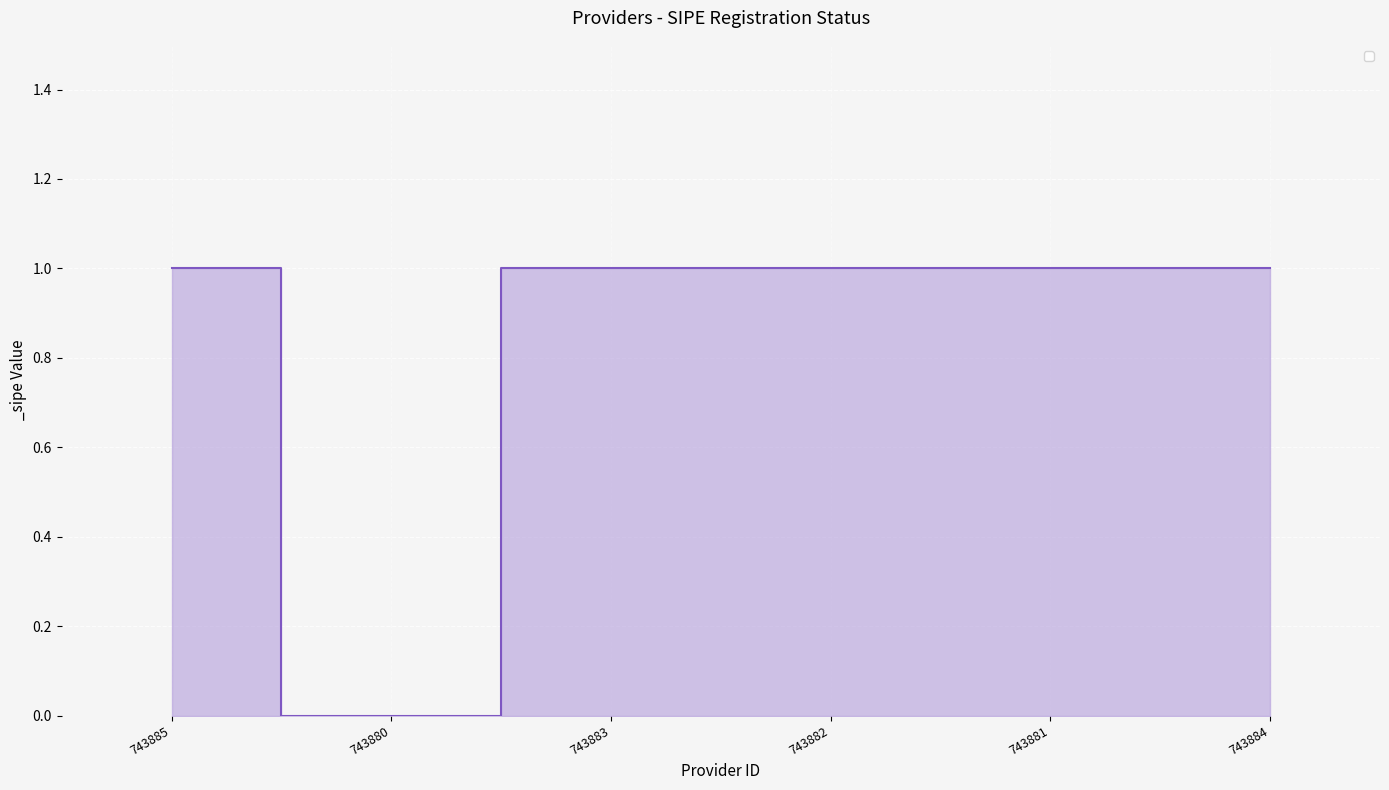

What is the average value?

1